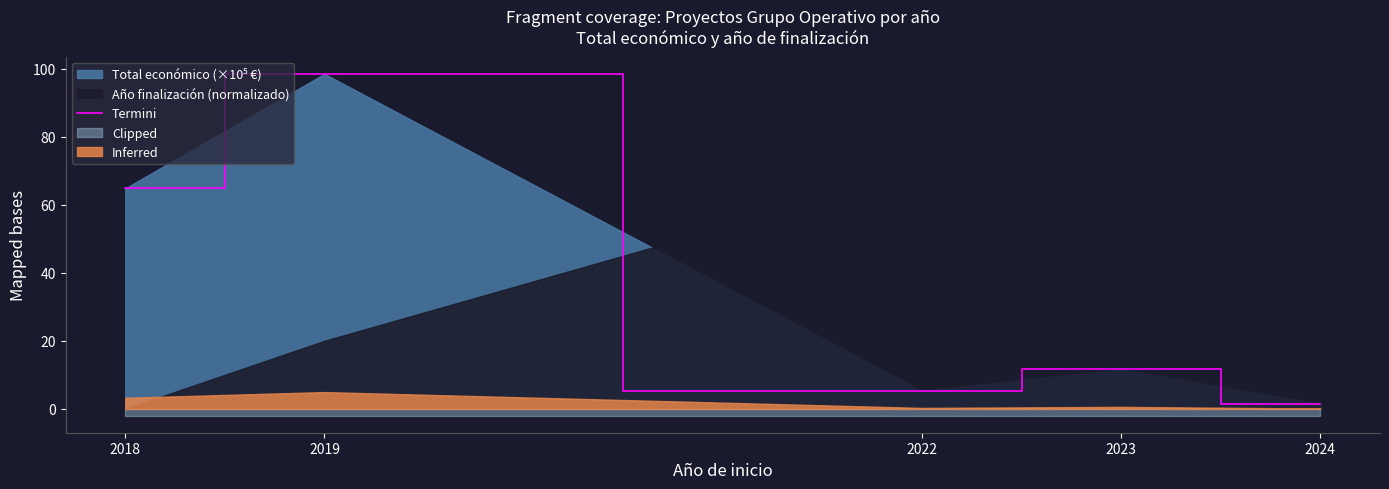

What is the average value?

36.3